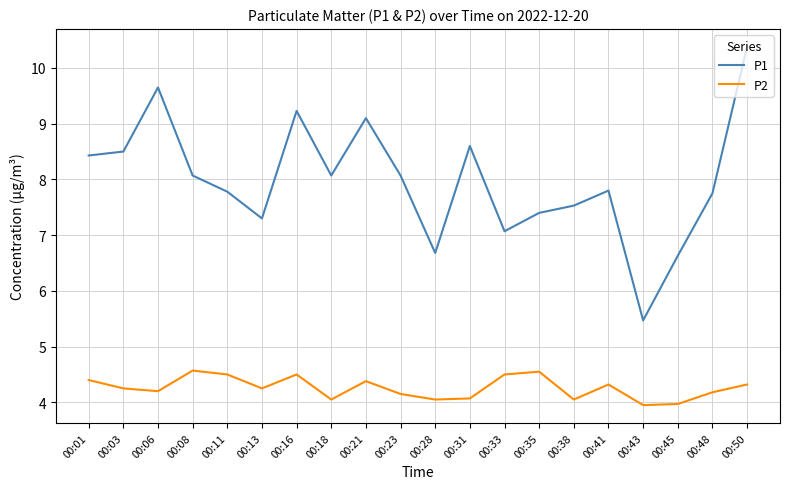

The value of P2 at 00:41 is 4.3. True or false?

True